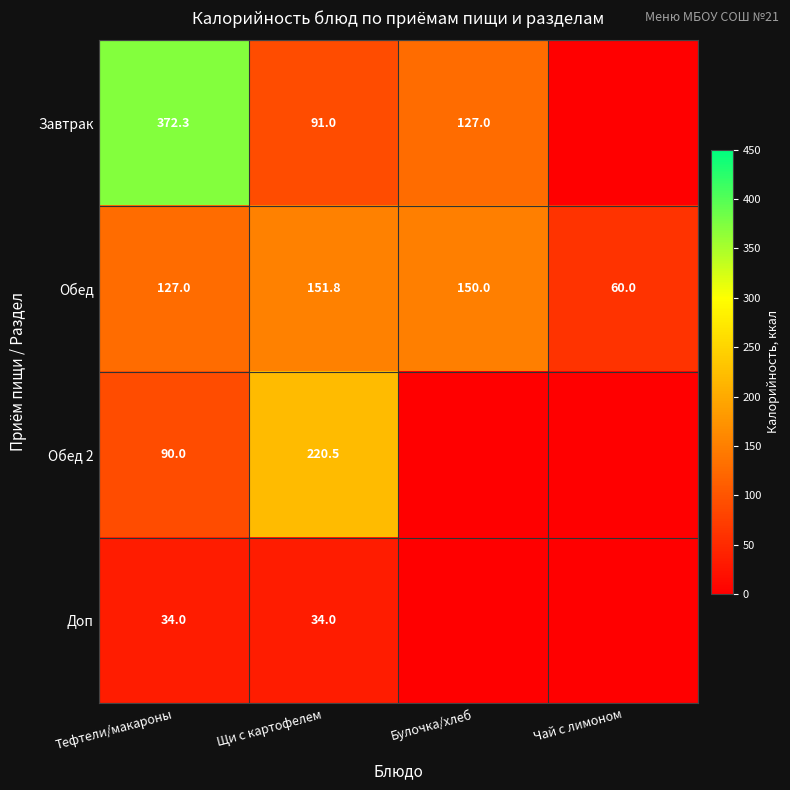

At how many categories does at least one series exceed 269?

1